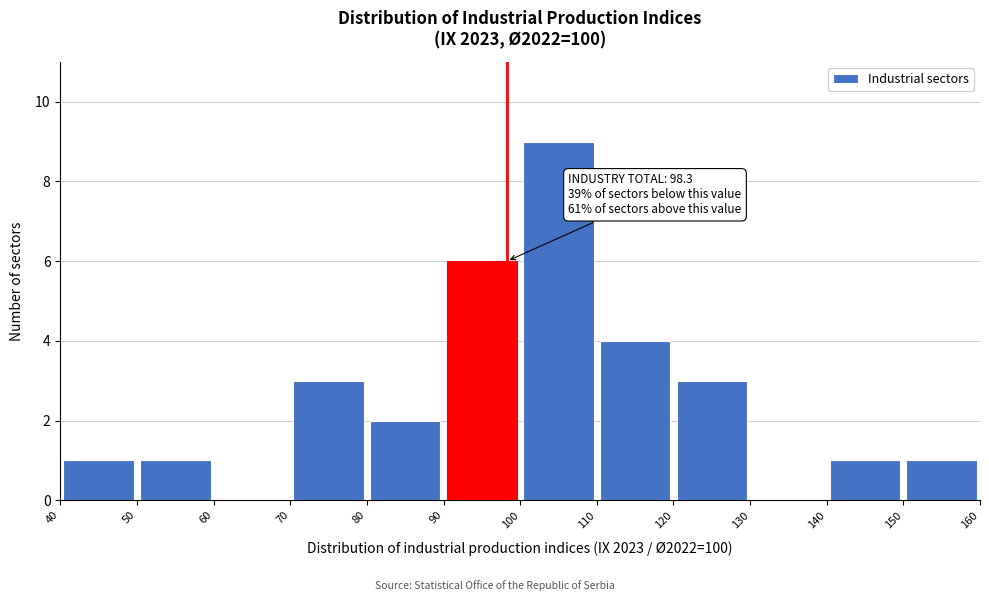

Over which range of the x-axis is the bar tallest?

100 to 110